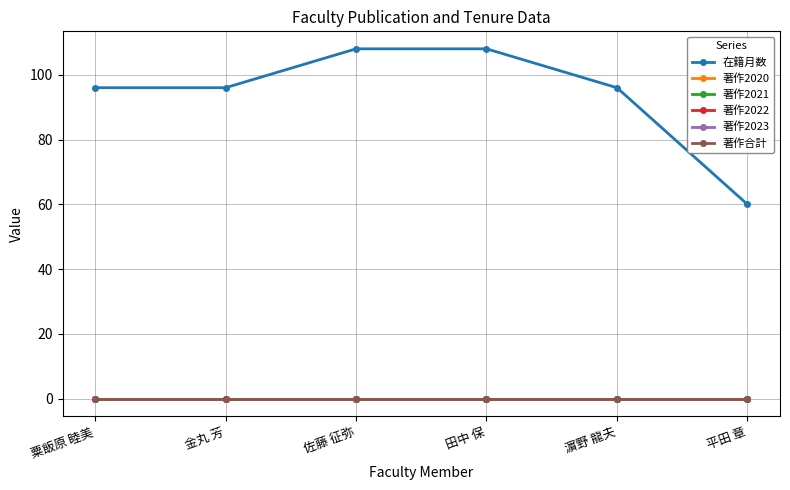

How many lines are shown in the chart?

6